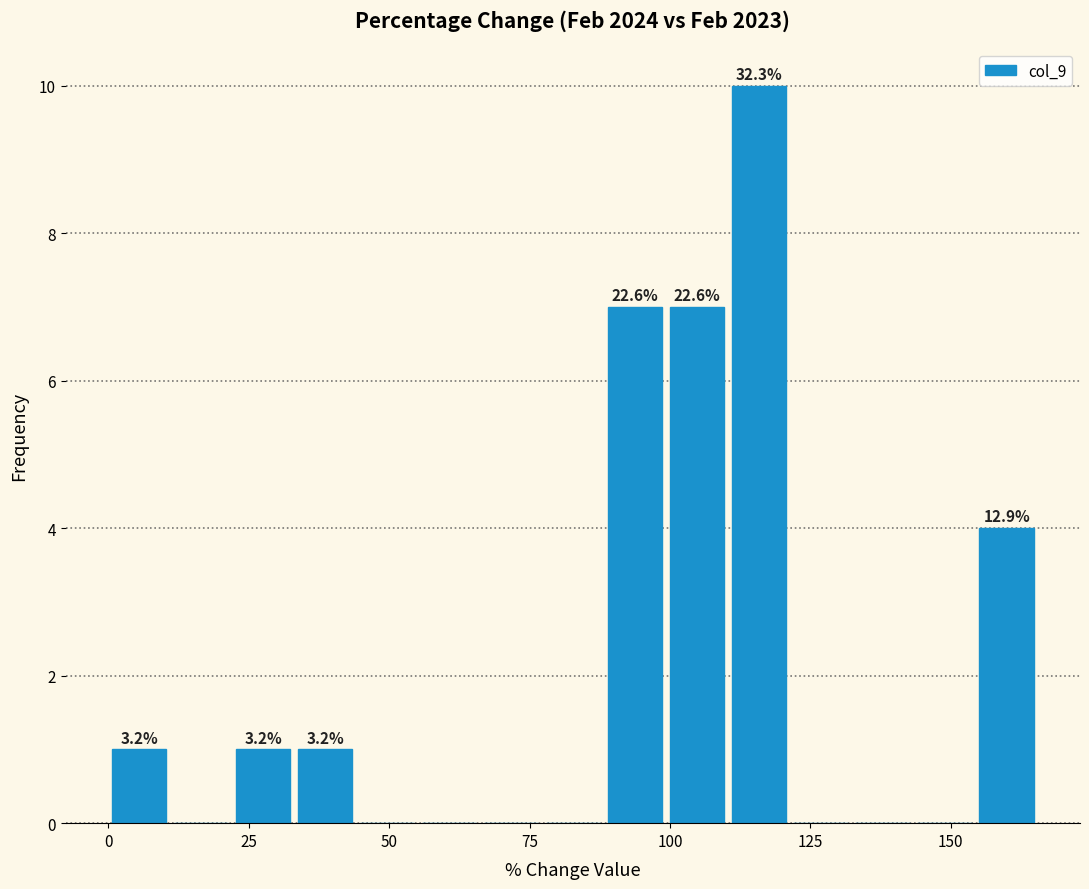

Around what value on the x-axis is the tallest bar? Give the approximate position of its centre, as read against the axis.

115